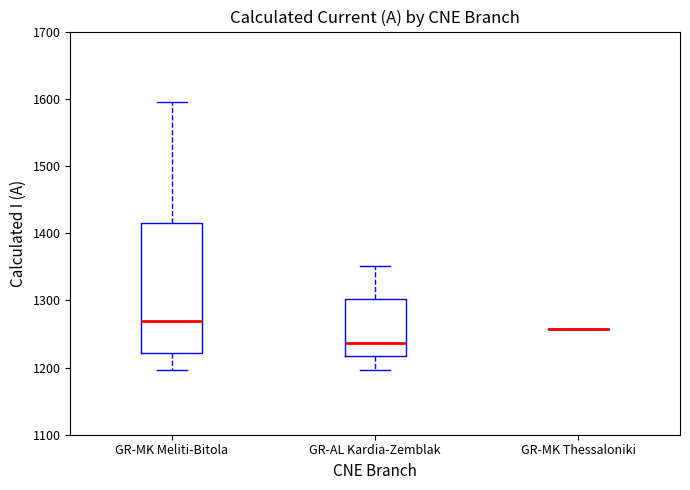

Reading left to right, read every box against the y-axis: the position of its median line, the range the box covers, and the ends of its whiskers. The values are not printed on the chart, so give them approximately, as read against the axis.

GR-MK Meliti-Bitola: median 1270, box 1220 to 1410, whiskers 1200 to 1600
GR-AL Kardia-Zemblak: median 1240, box 1220 to 1300, whiskers 1200 to 1350
GR-MK Thessaloniki: box collapsed to a line at 1260, whiskers 1260 to 1260